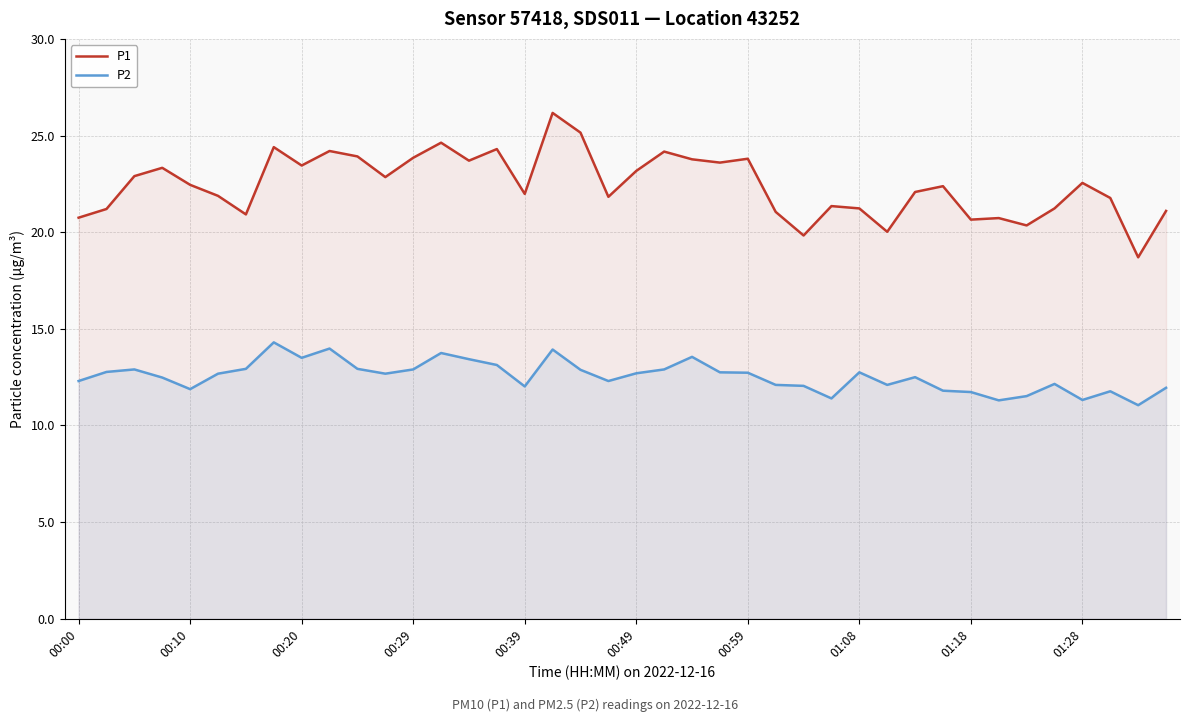

The value of P1 at 00:00 is 6.8. True or false?

False